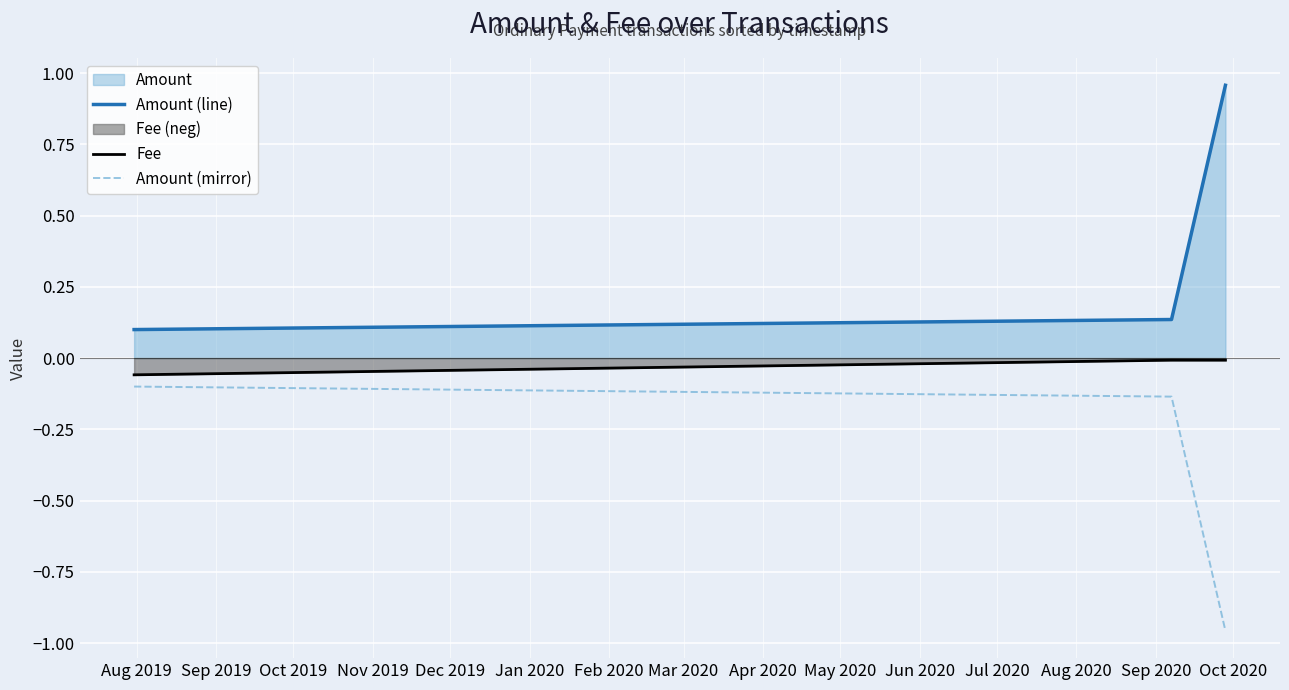

Which series has the largest total across all categories?

Amount